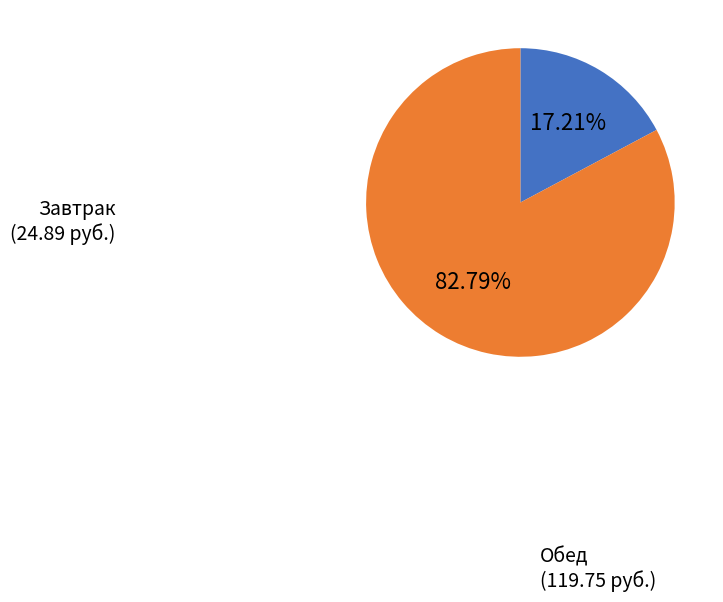

Count the number of slices in the pie.

2